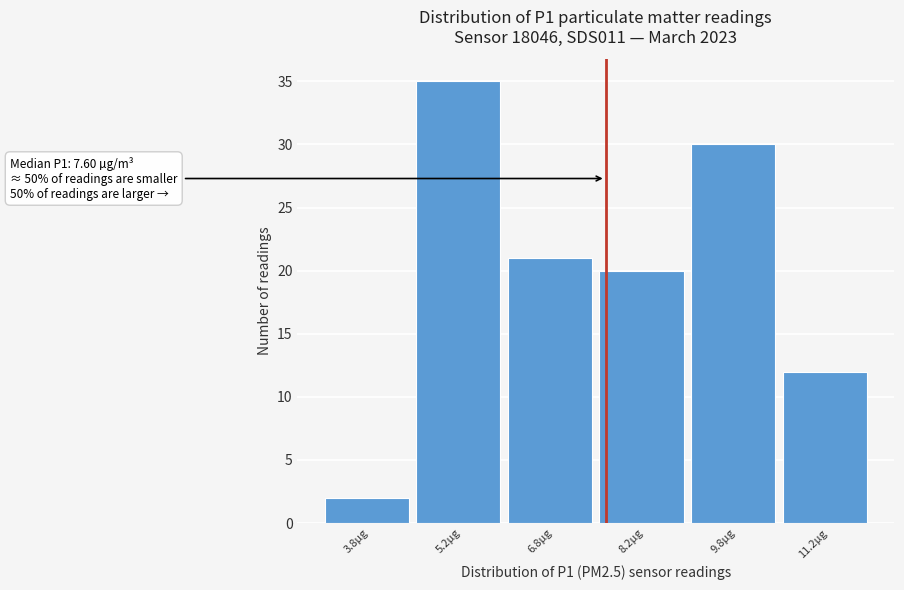

Over which range of the x-axis is the bar tallest?

4.5 to 6.0